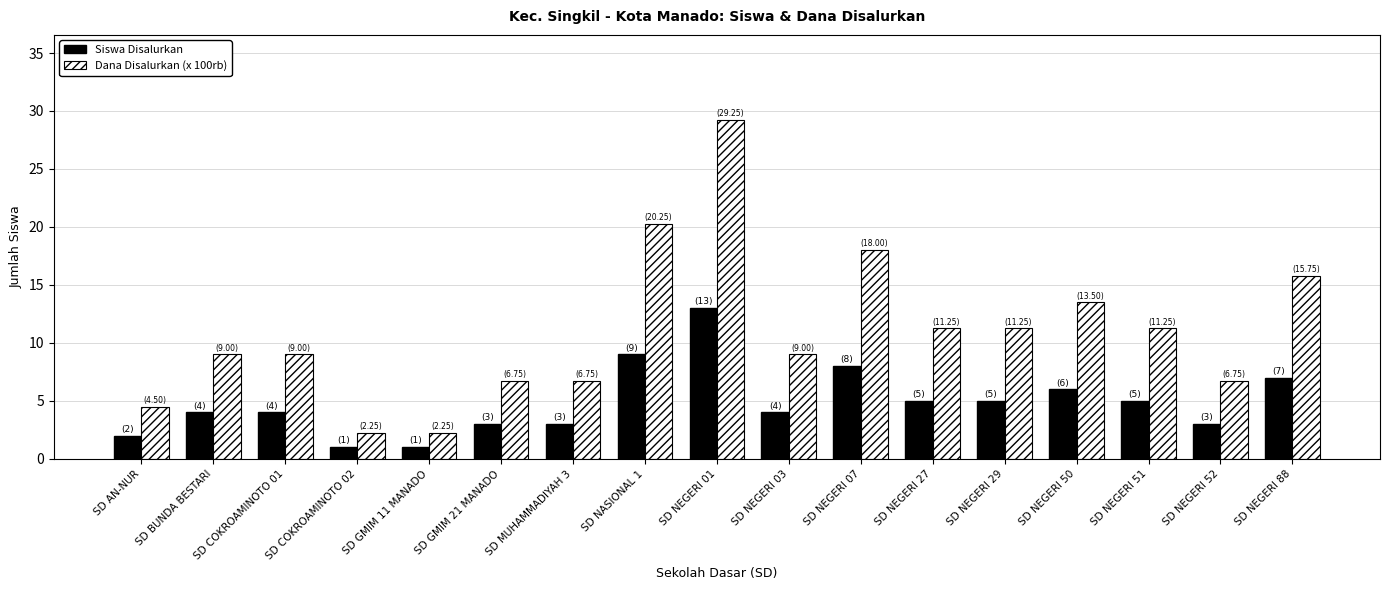

What position from the left is SD COKROAMINOTO 02?

4